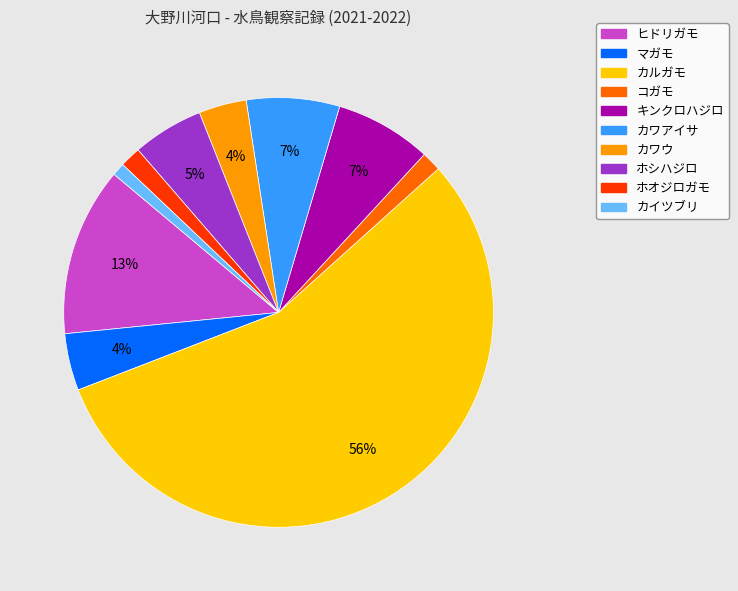

To the nearest percent, what is the average slice percentage?

10%